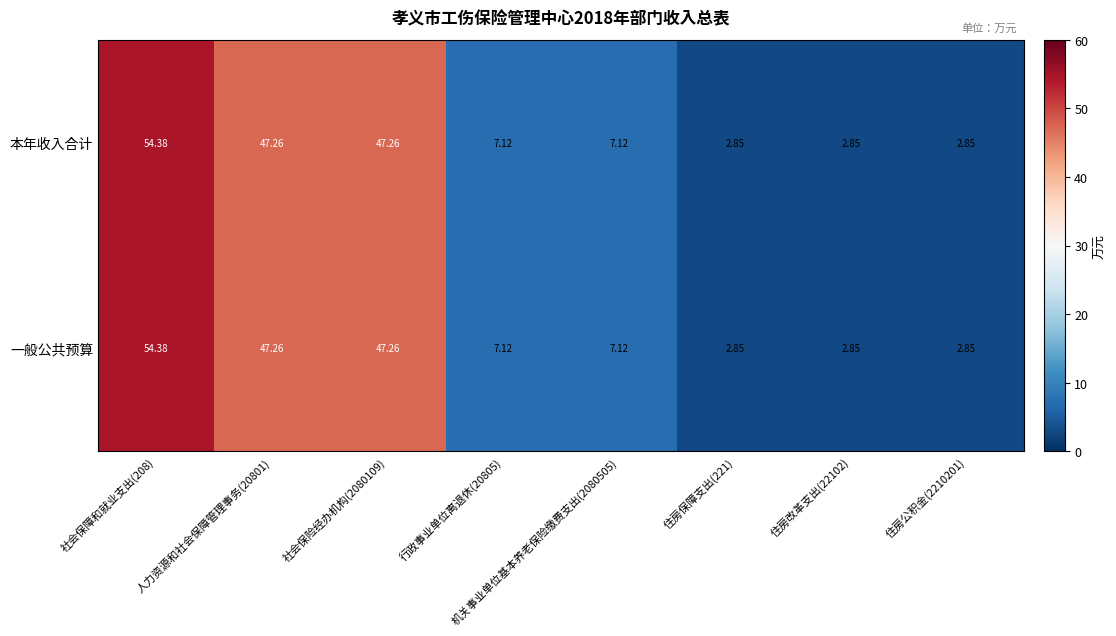

At which category is the sum across all series the highest?

社会保障和就业支出(208)